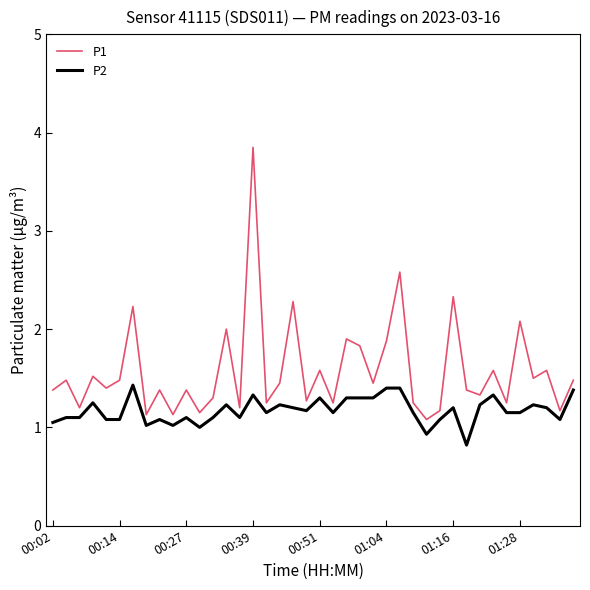

Which series has the widest spread of values?

P1